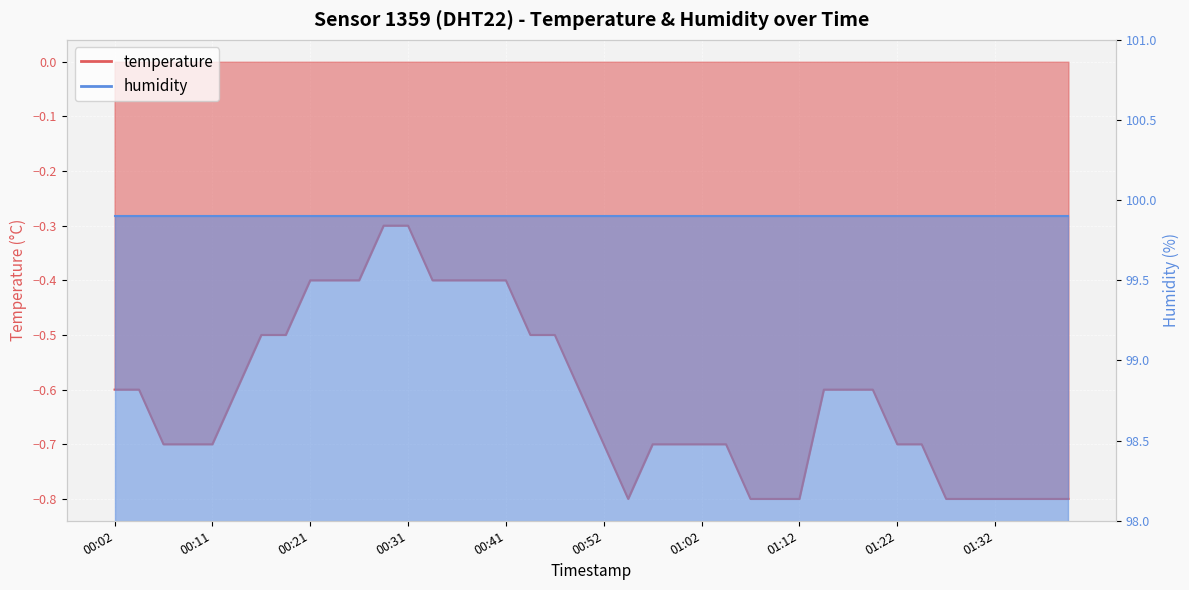

What is the value of the 33rd point from the left?

-0.7